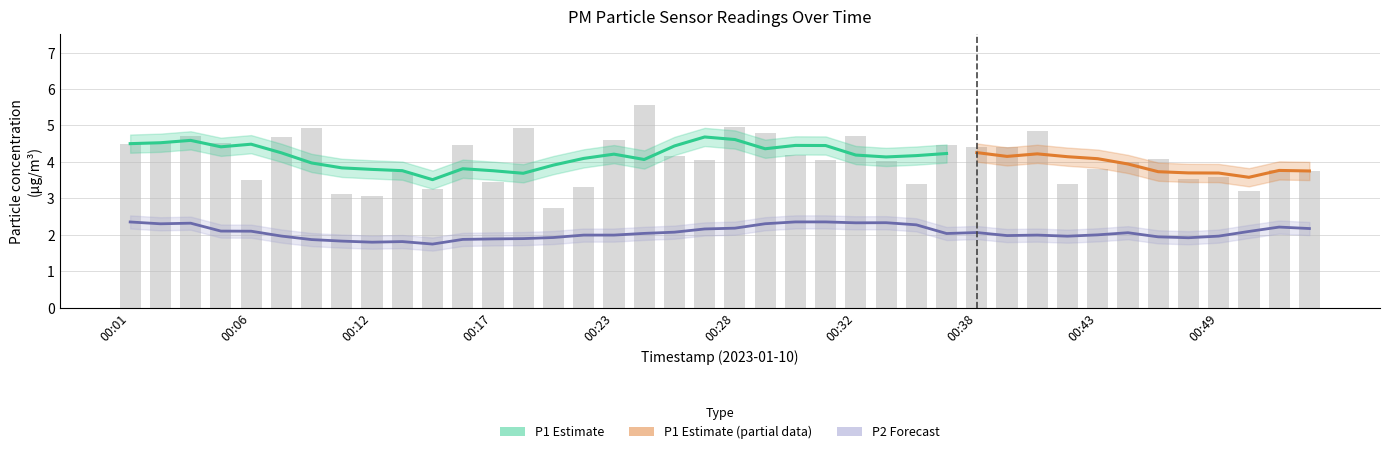

Reading left to right, extract all data points from this chart.

00:01=4.5	00:02=4.5	00:03=4.7	00:05=4.5	00:06=3.5	00:08=4.7	00:09=4.9	00:10=3.1	00:12=3.0	00:13=3.7	00:15=3.2	00:16=4.5	00:17=3.5	00:19=4.9	00:20=2.7	00:21=3.3	00:23=4.6	00:24=5.6	00:25=4.2	00:26=4.0	00:28=5.0	00:29=4.8	00:30=4.2	00:31=4.0	00:32=4.7	00:34=4.0	00:35=3.4	00:36=4.5	00:38=4.4	00:39=4.4	00:40=4.8	00:42=3.4	00:43=3.8	00:45=4.0	00:46=4.1	00:48=3.5	00:49=3.6	00:51=3.2	00:52=3.8	00:53=3.8